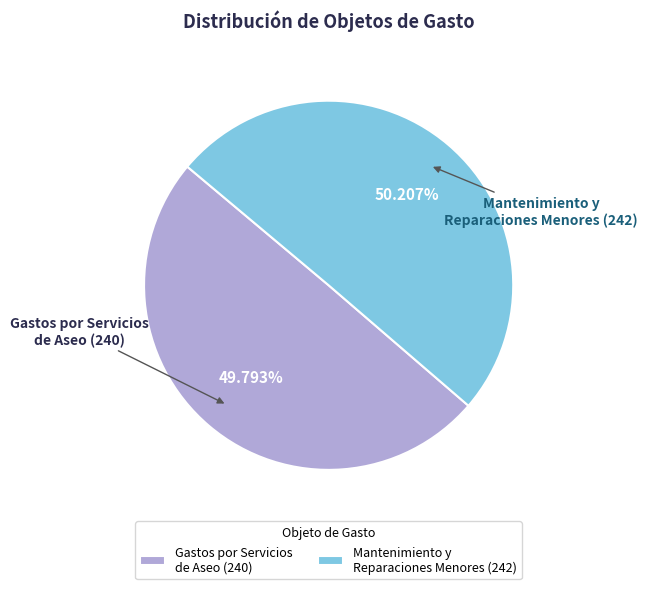

Does any single category account for the majority?

Yes